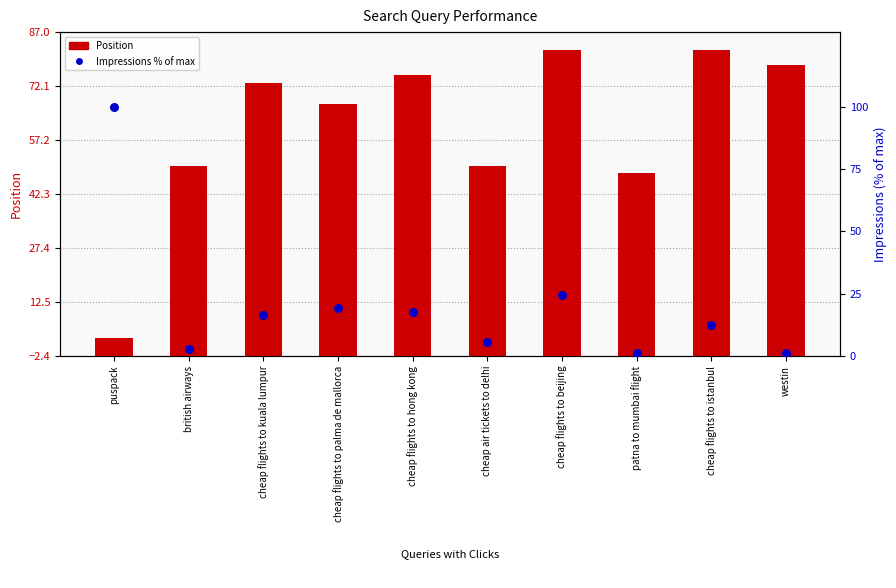

Which series contains the highest Y value?

Impressions % of max